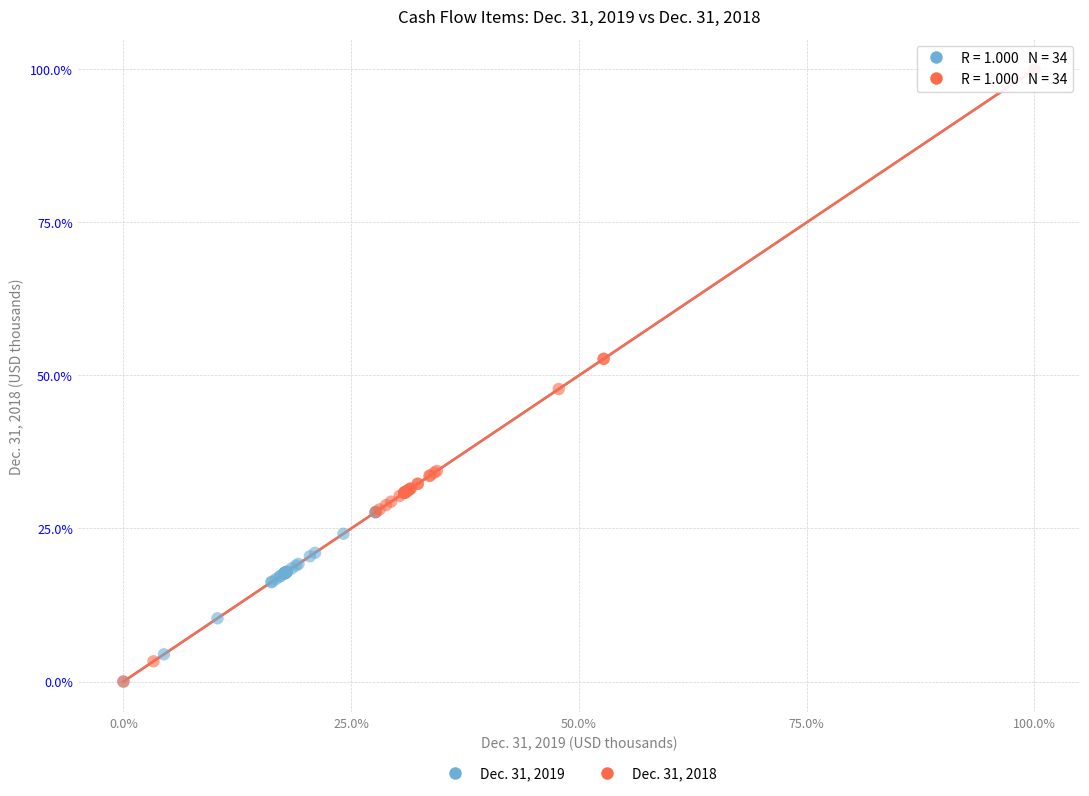

What are all the series names shown in the legend?

Dec. 31, 2019, Dec. 31, 2018